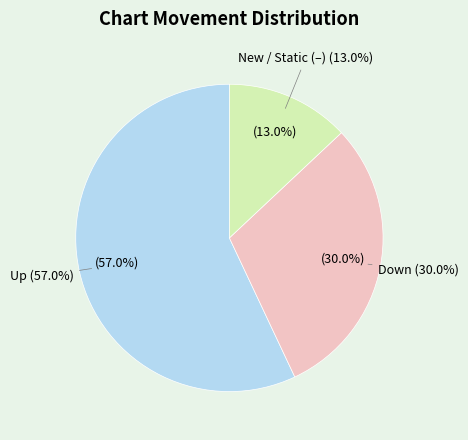

Between up and down, which is larger?

up